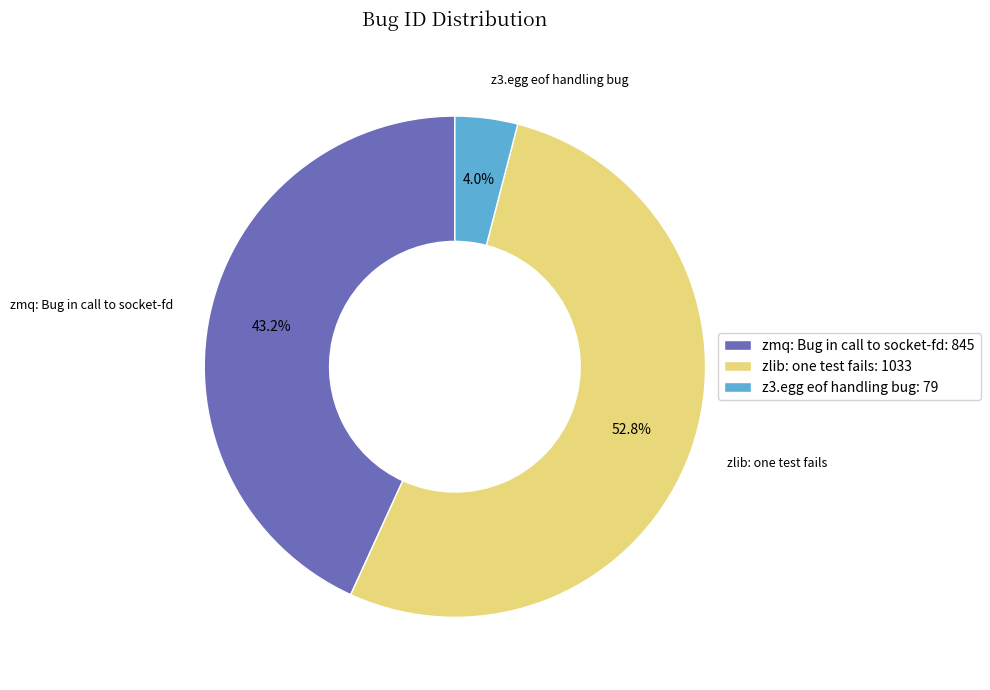

The zmq: Bug in call to socket-fd slice represents 30% of the pie. True or false?

False